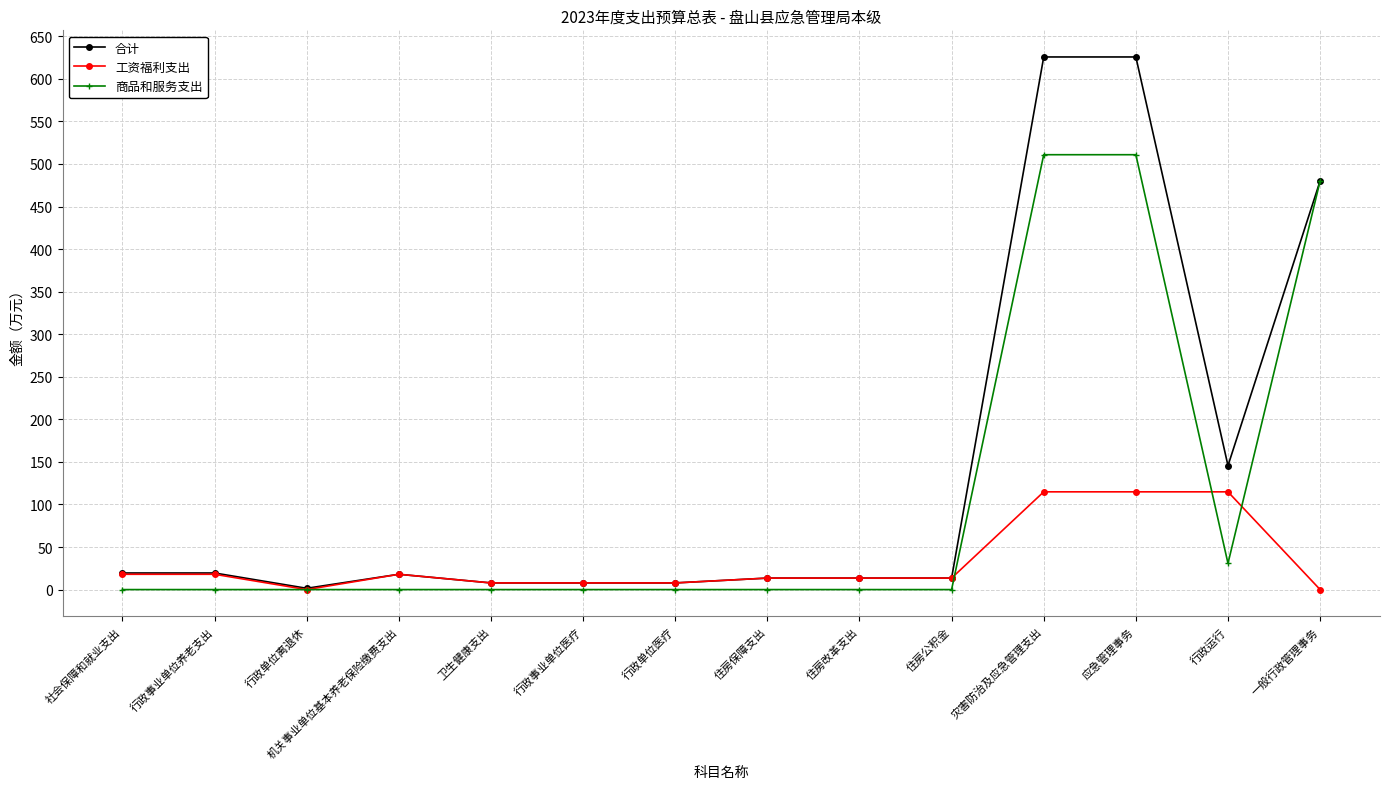

Is it true that 商品和服务支出 equals 0.0 at 住房改革支出?

True